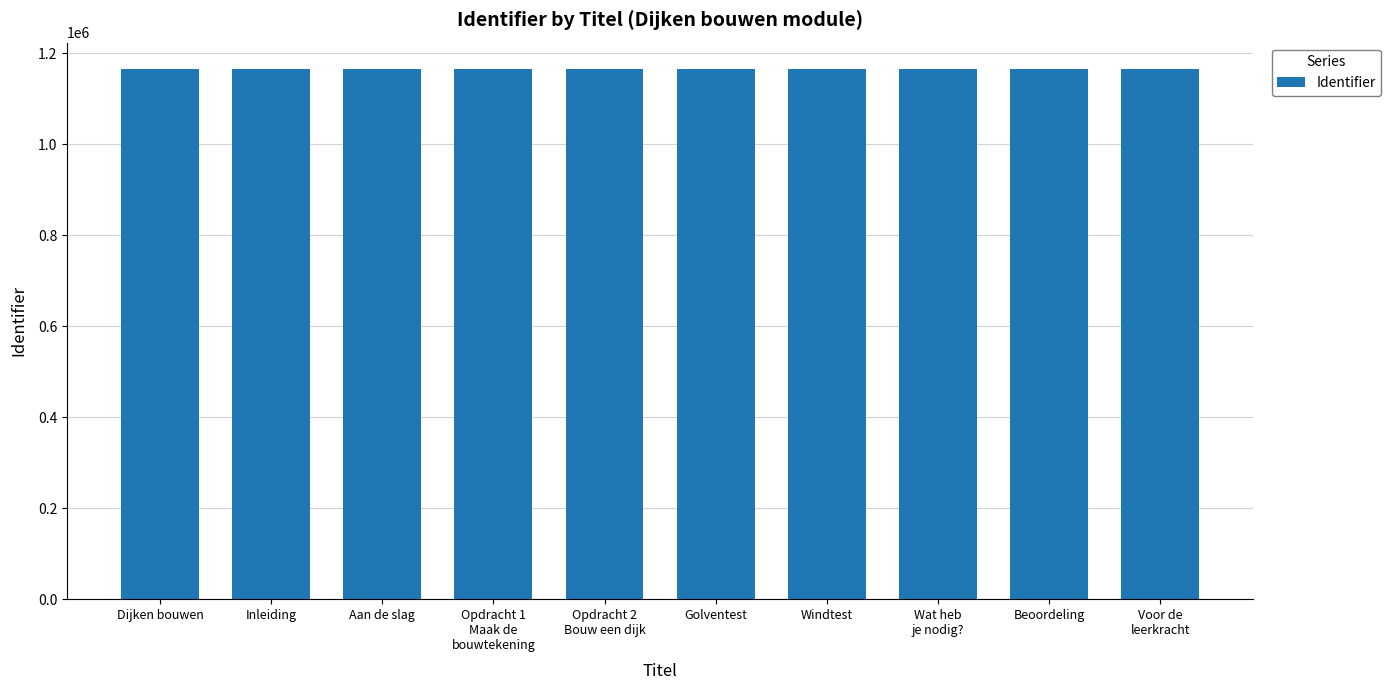

What is the minimum value shown in the chart?

1164897